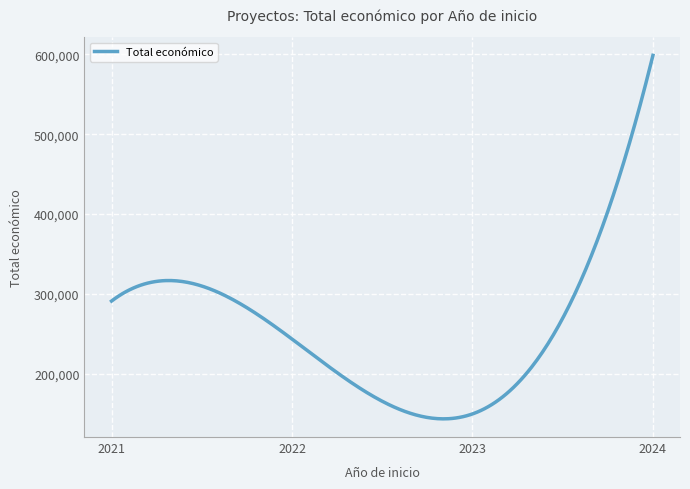

What is the greatest value displayed?

598609.0